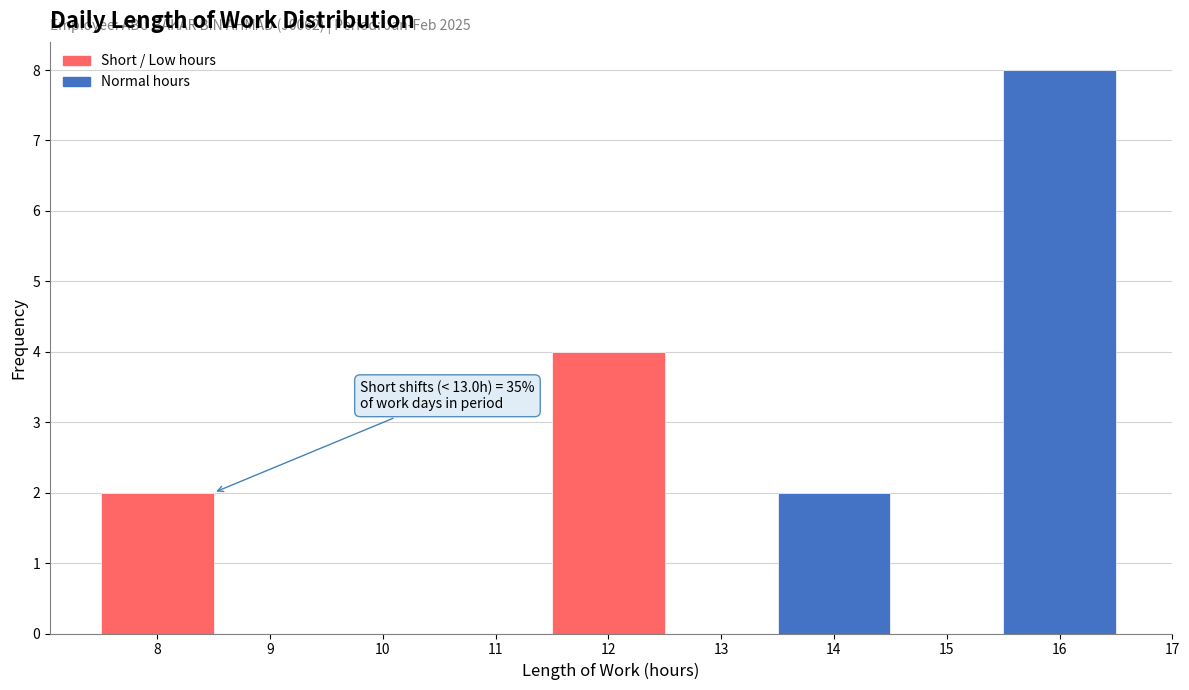

Which range on the x-axis has the tallest bar?

15.5 to 16.5